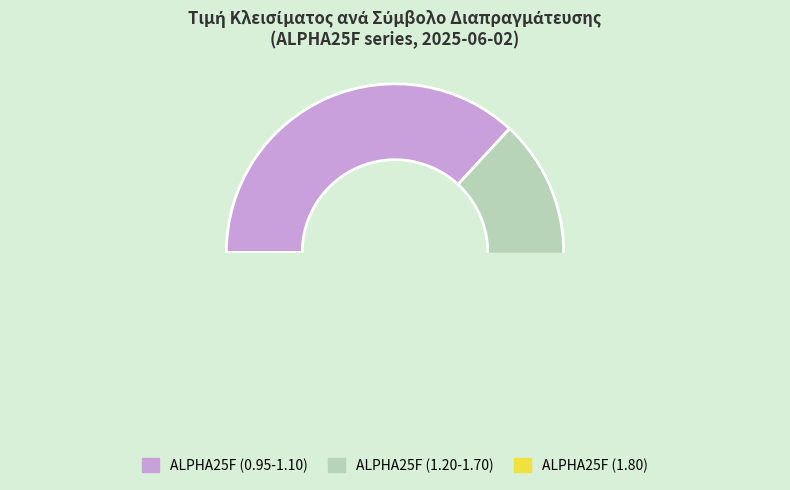

Which slice is the largest?

ALPHA25F0.95